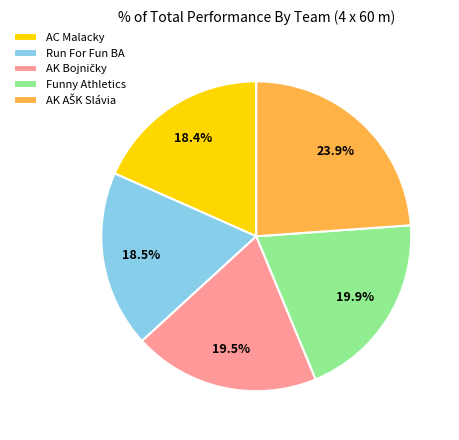

Is there a majority slice in this chart?

No